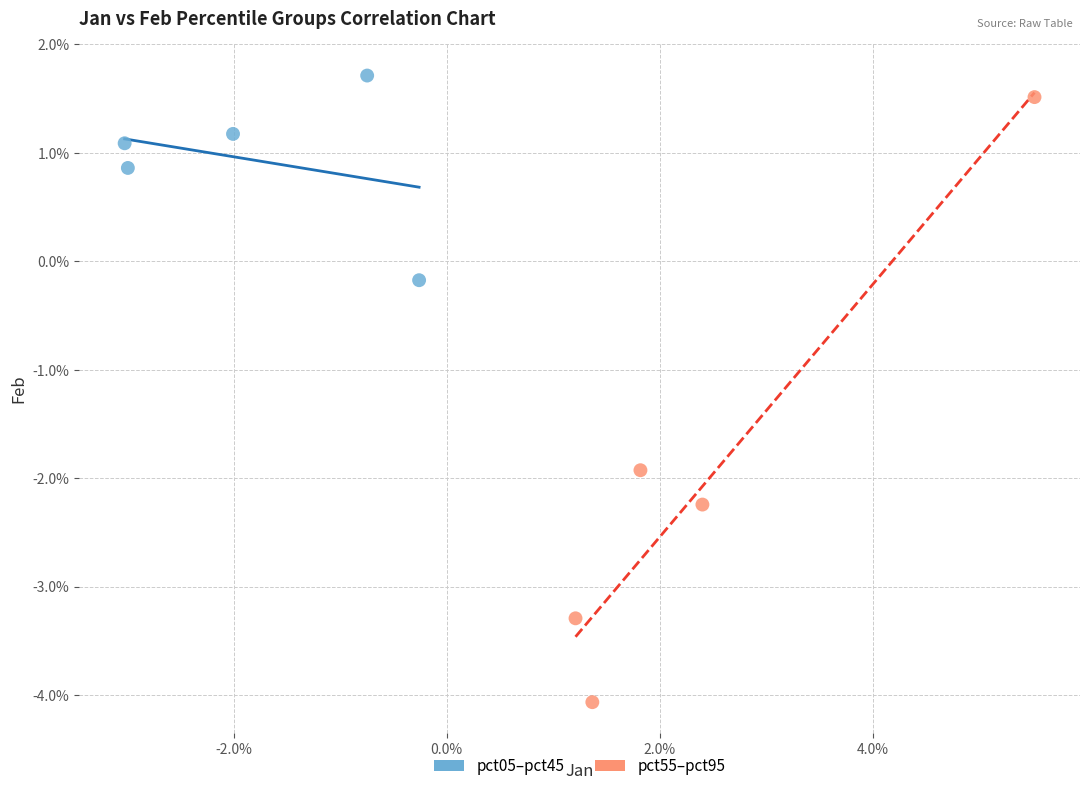

What are all the series names shown in the legend?

pct05–pct45, pct55–pct95